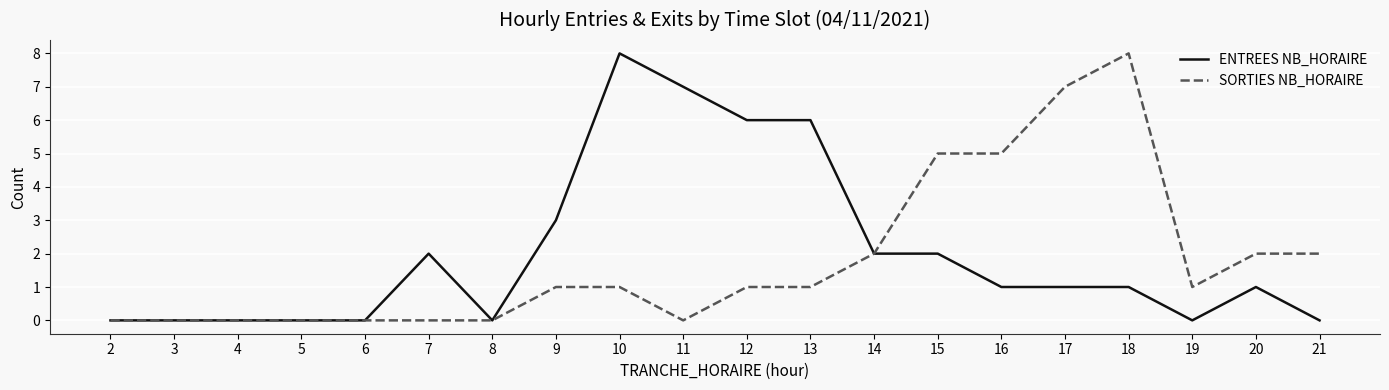

Reading left to right, transcribe all the data shown in this chart.

ENTREES NB_HORAIRE: 2=0	3=0	4=0	5=0	6=0	7=2	8=0	9=3	10=8	11=7	12=6	13=6	14=2	15=2	16=1	17=1	18=1	19=0	20=1	21=0
SORTIES NB_HORAIRE: 2=0	3=0	4=0	5=0	6=0	7=0	8=0	9=1	10=1	11=0	12=1	13=1	14=2	15=5	16=5	17=7	18=8	19=1	20=2	21=2